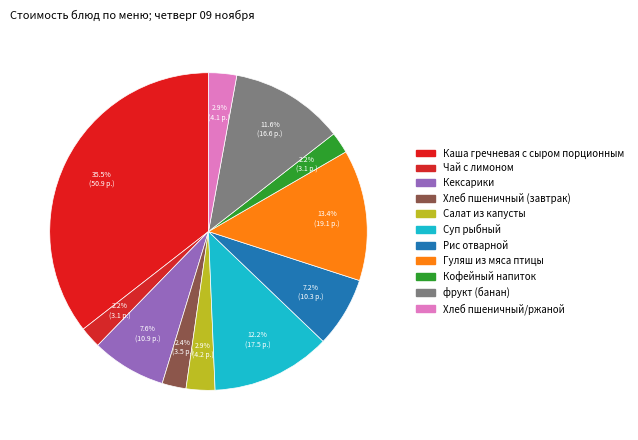

How many slices are in this pie chart?

11